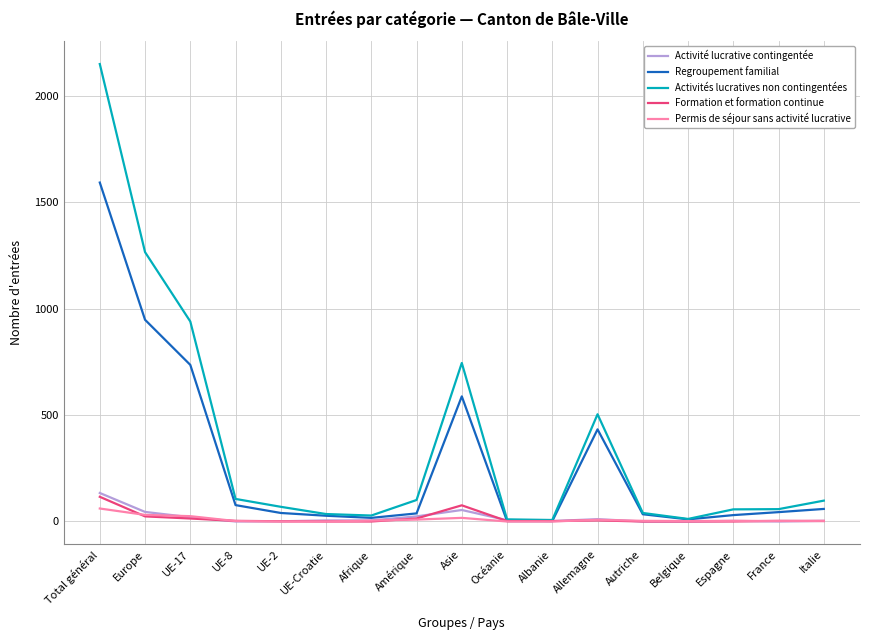

Which series has the widest spread of values?

Activités lucratives non contingentées